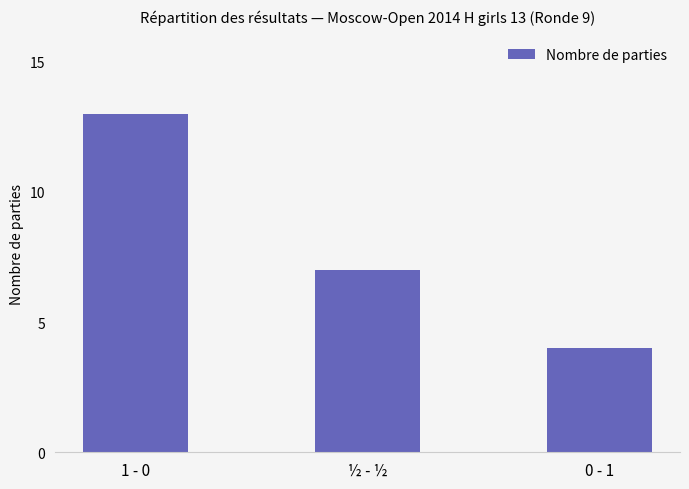

How many data points does each series have?

3